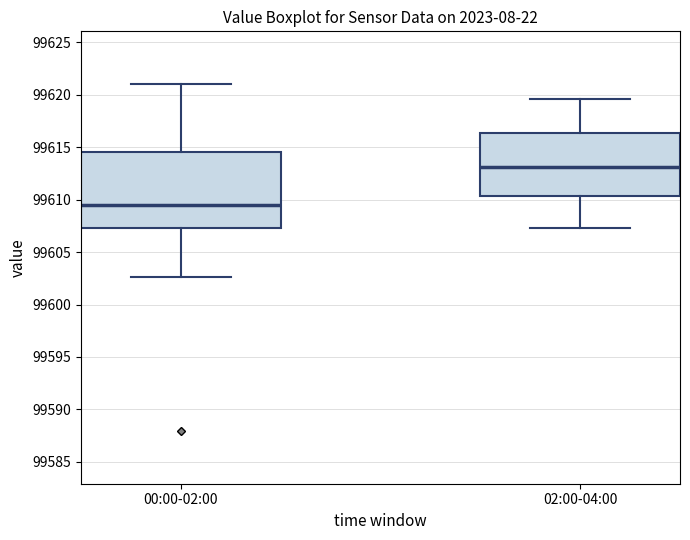

Reading left to right, read every box against the y-axis: the position of its median line, the range the box covers, and the ends of its whiskers. The values are not printed on the chart, so give them approximately, as read against the axis.

00:00-02:00: median 99609.5, box 99607.5 to 99614.5, whiskers 99602.5 to 99621.0
02:00-04:00: median 99613.0, box 99610.5 to 99616.5, whiskers 99607.5 to 99619.5